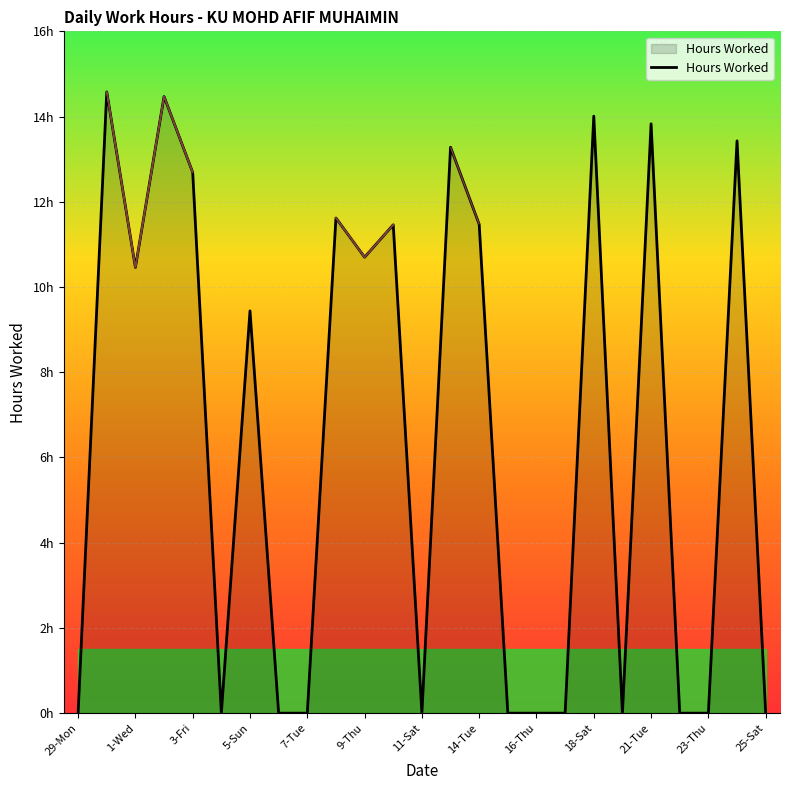

What is the average value?

6.5